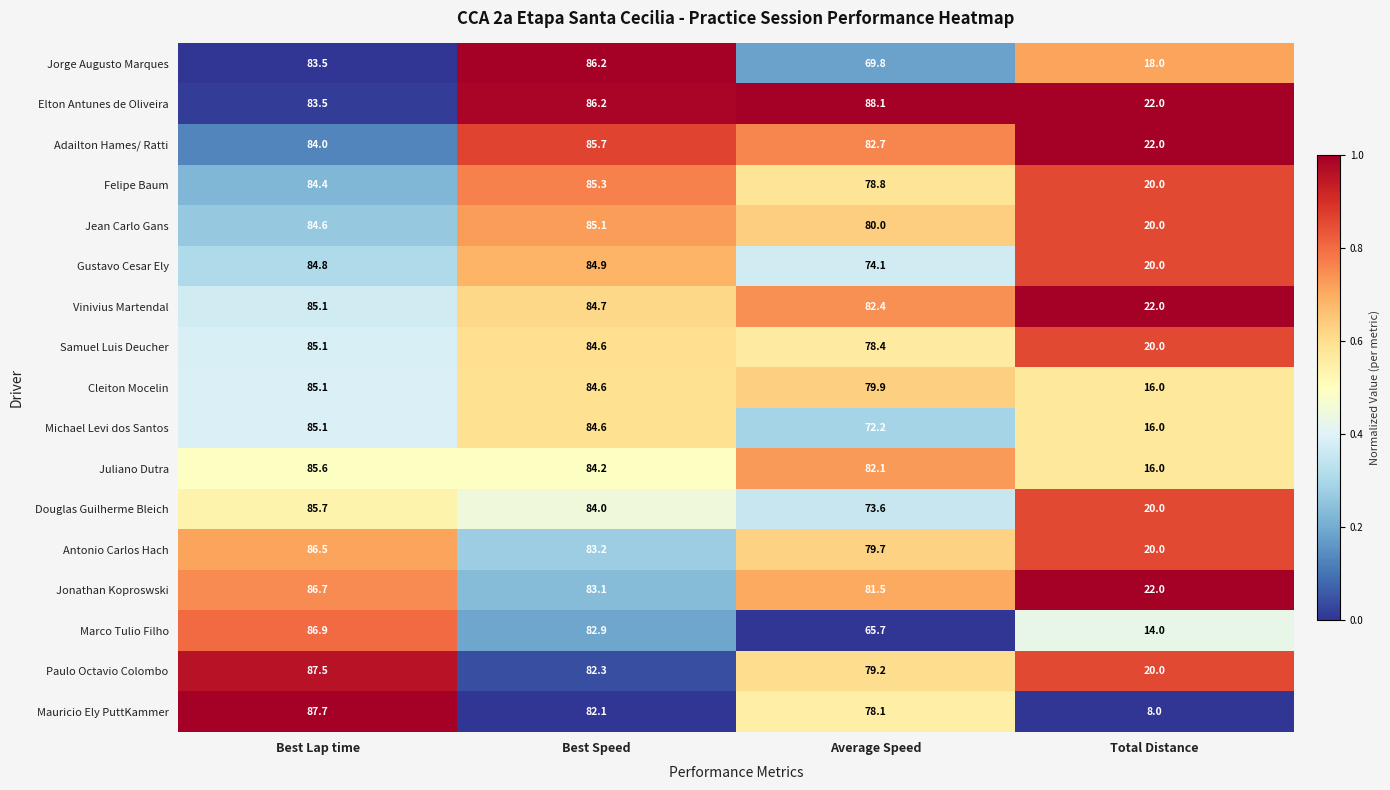

List the labels in order of Jean Carlo Gans value, smallest first.

Total Distance, Average Speed, Best Lap time, Best Speed